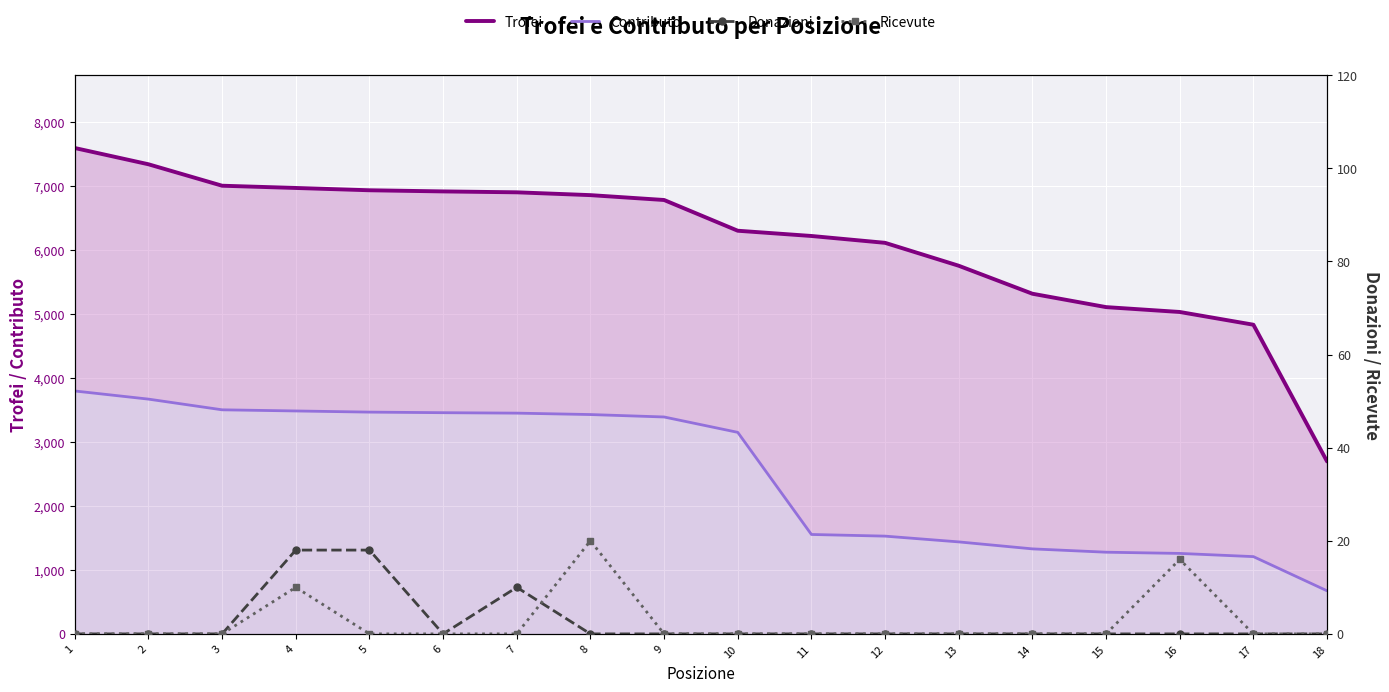

True or false: Contributo and Ricevute intersect in this chart.

False